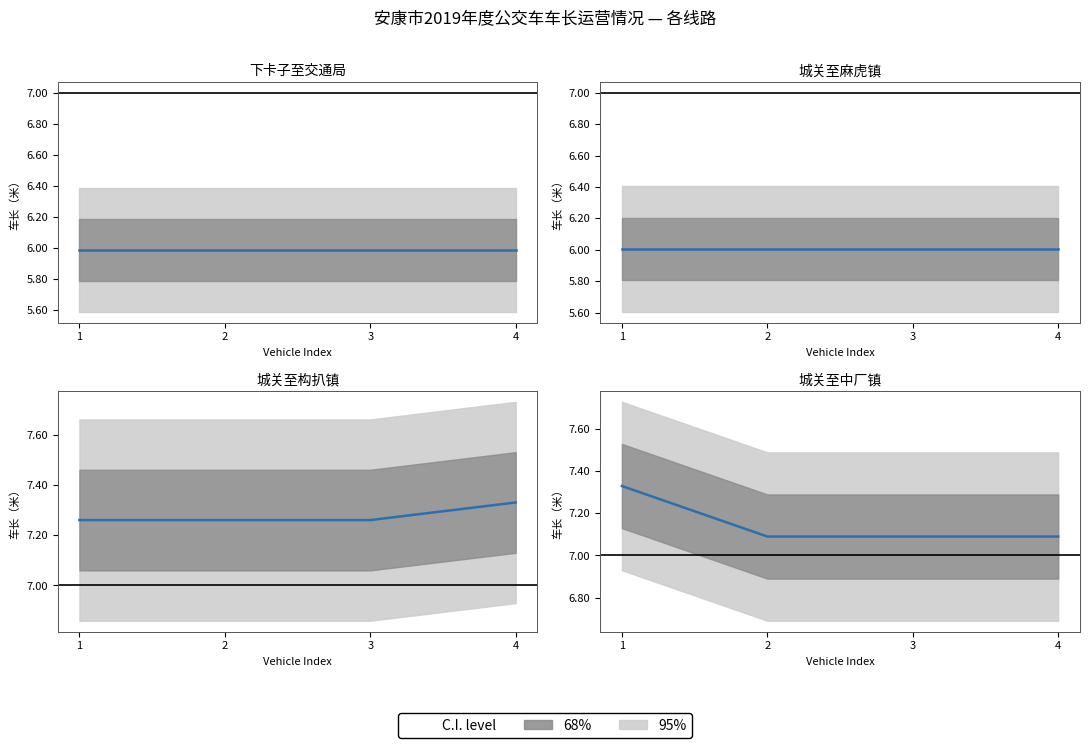

Which series has the largest total across all categories?

城关至构扒镇